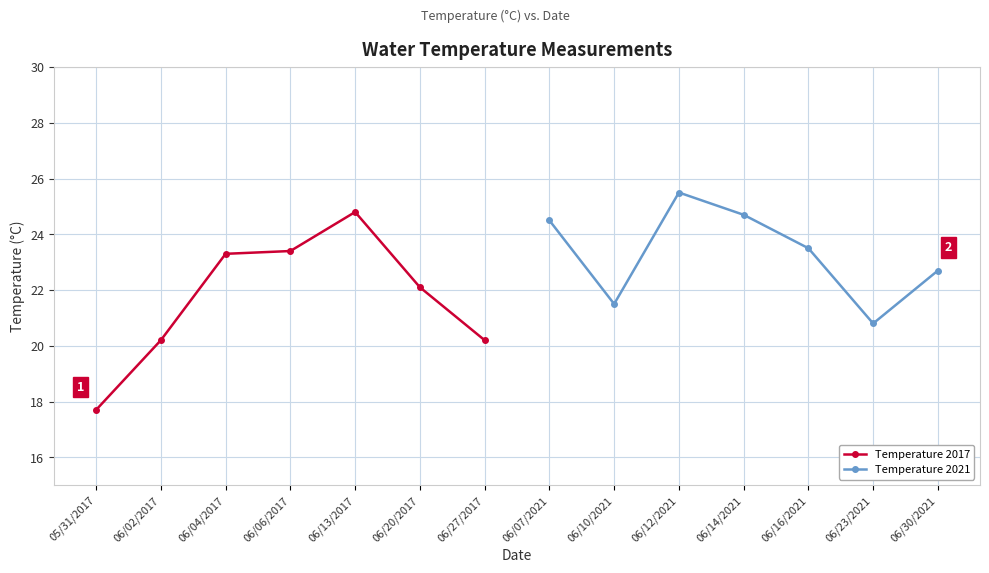

What is the sum of all Temperature 2021 values?

163.2